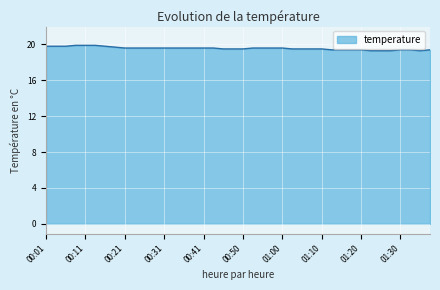

What is the smallest value displayed?

19.3